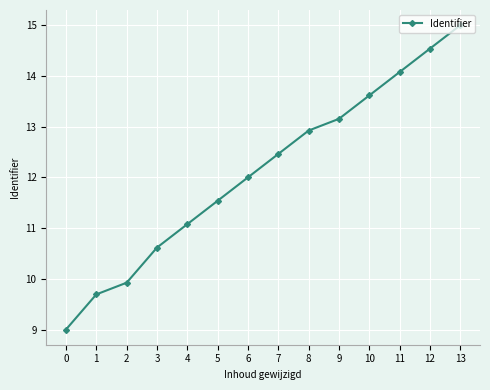

What is the change in value from 7 to 12?

+2.1